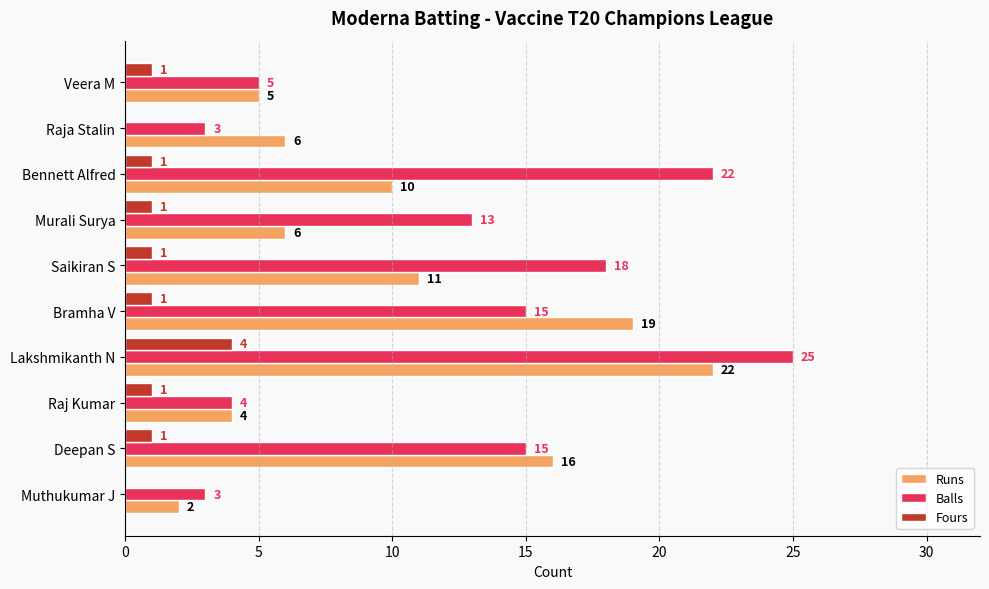

How many Fours values are between 1 and 2?

7